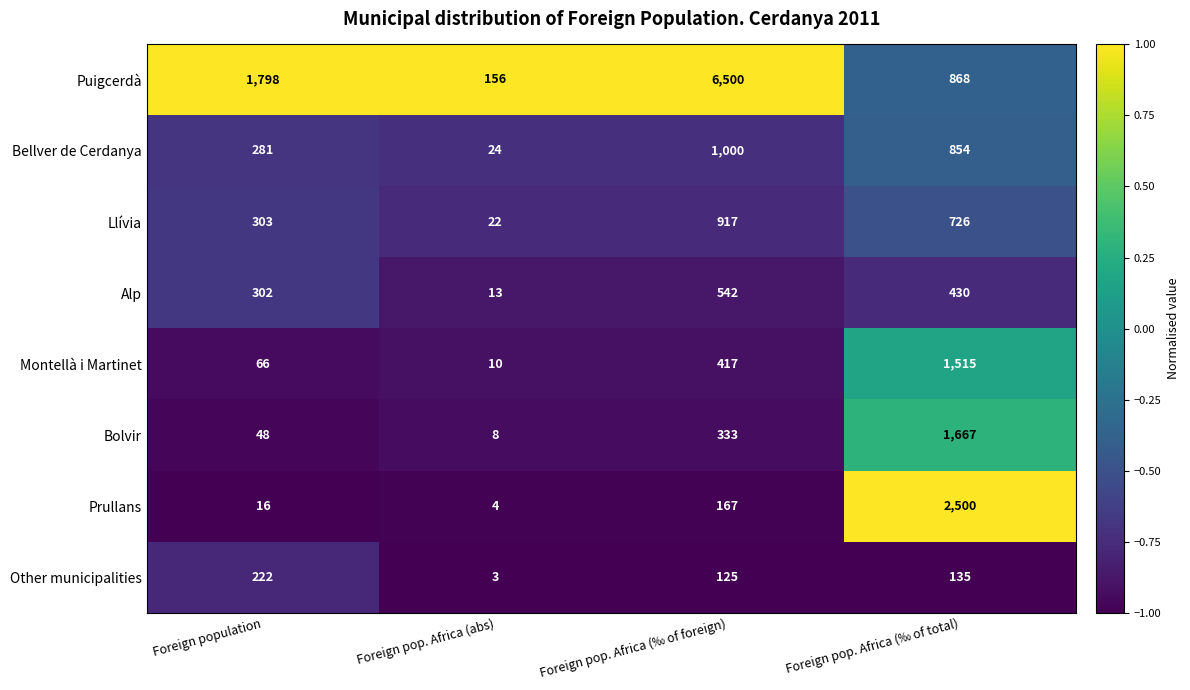

What is the sum of the Puigcerdà values at Foreign population and Foreign pop. Africa (‰ of foreign)?

8298